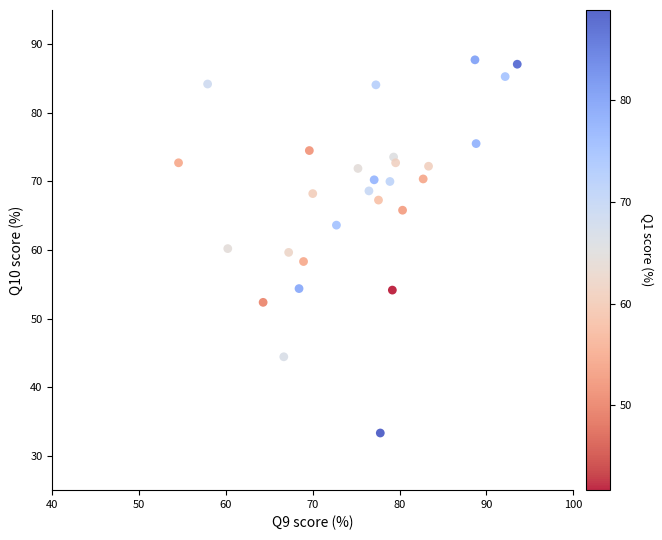

What is the range of X values (max minus min)?

39.0